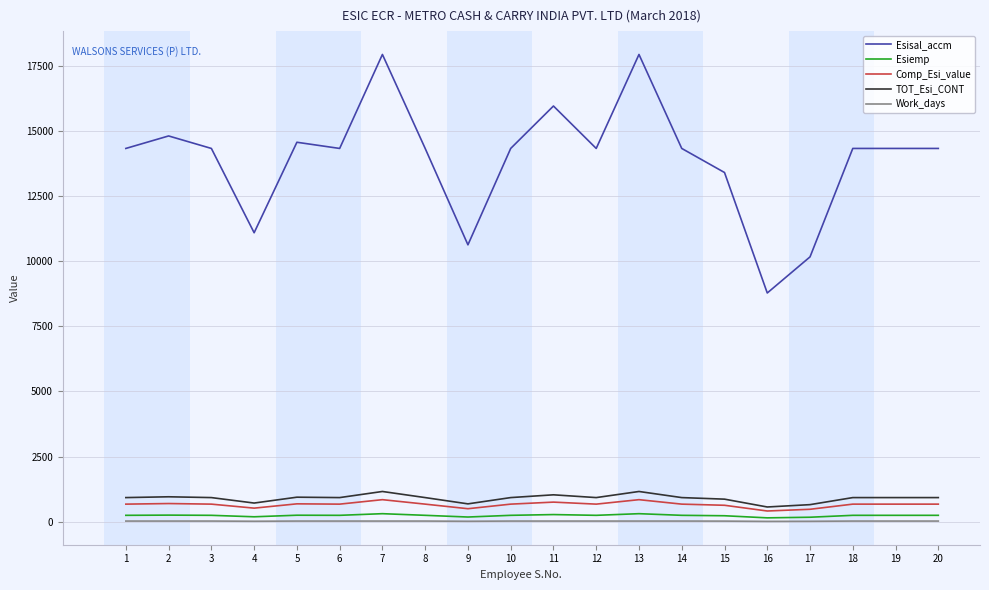

Which series has the widest spread of values?

Esisal_accm